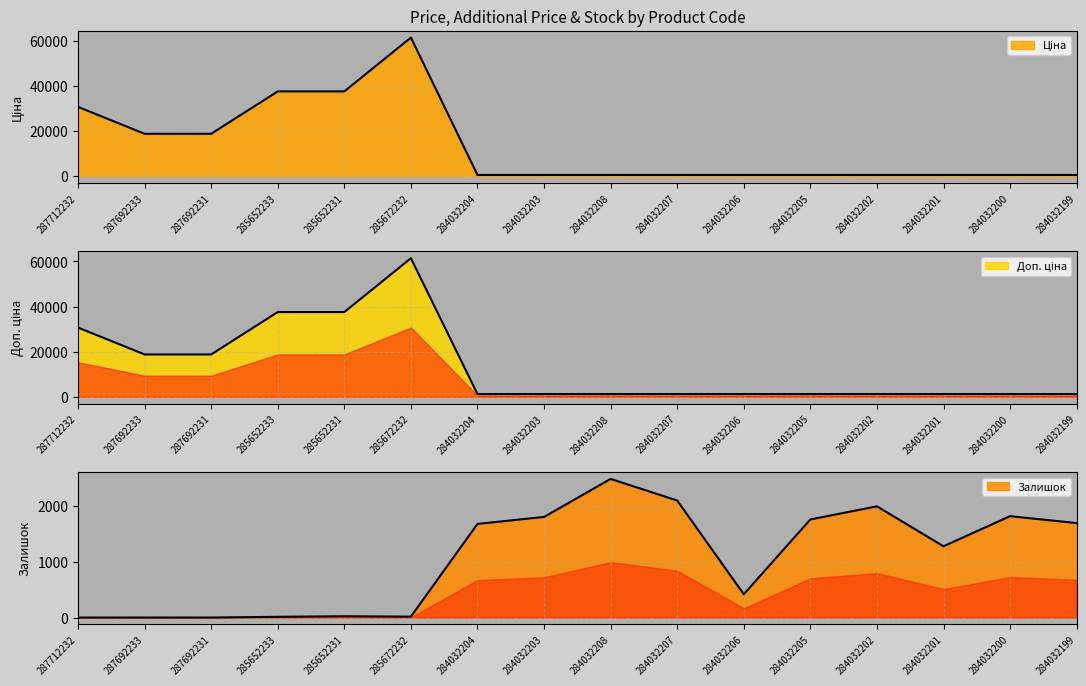

Does the chart have visible grid lines?

Yes